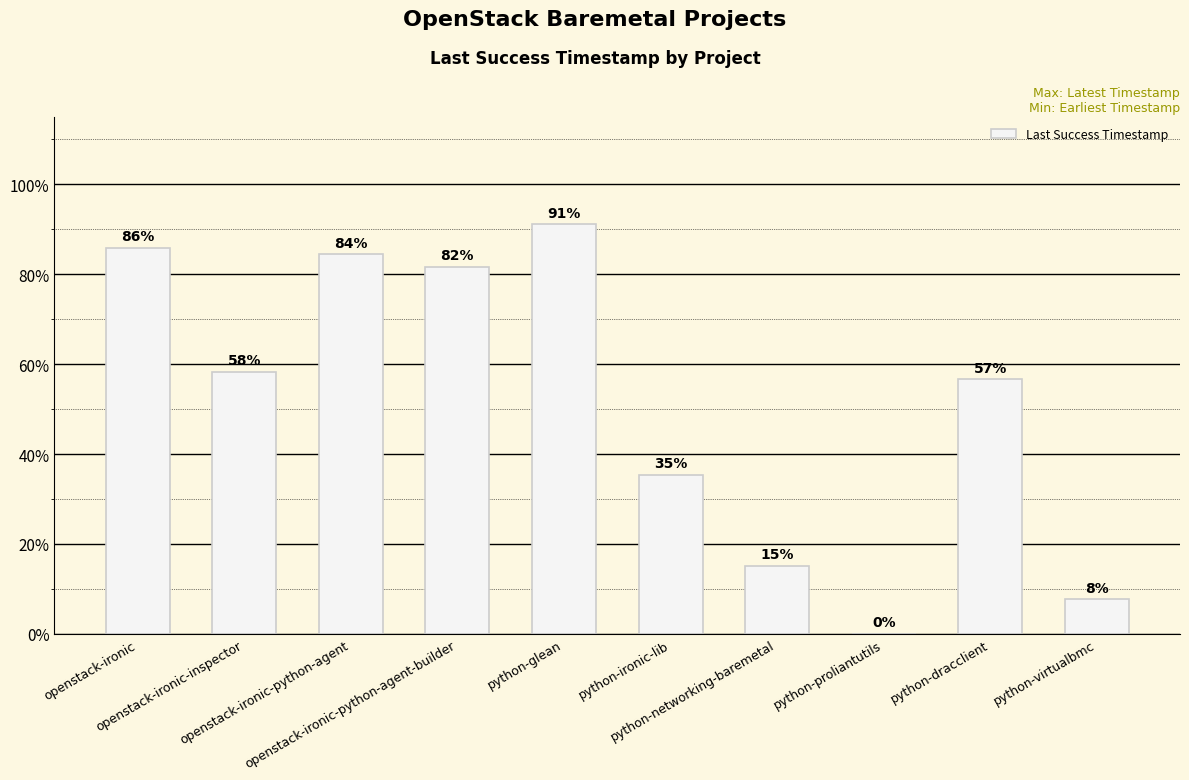

What is the maximum value shown in the chart?

91.1